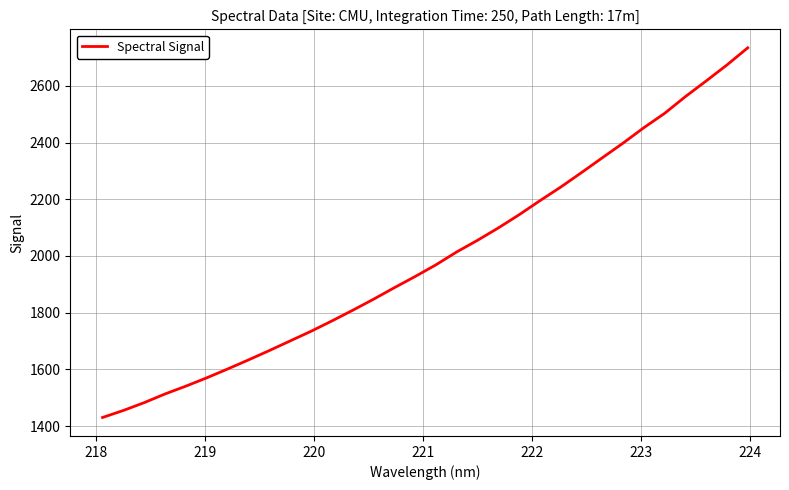

What is the difference between the maximum and minimum values?

1303.2